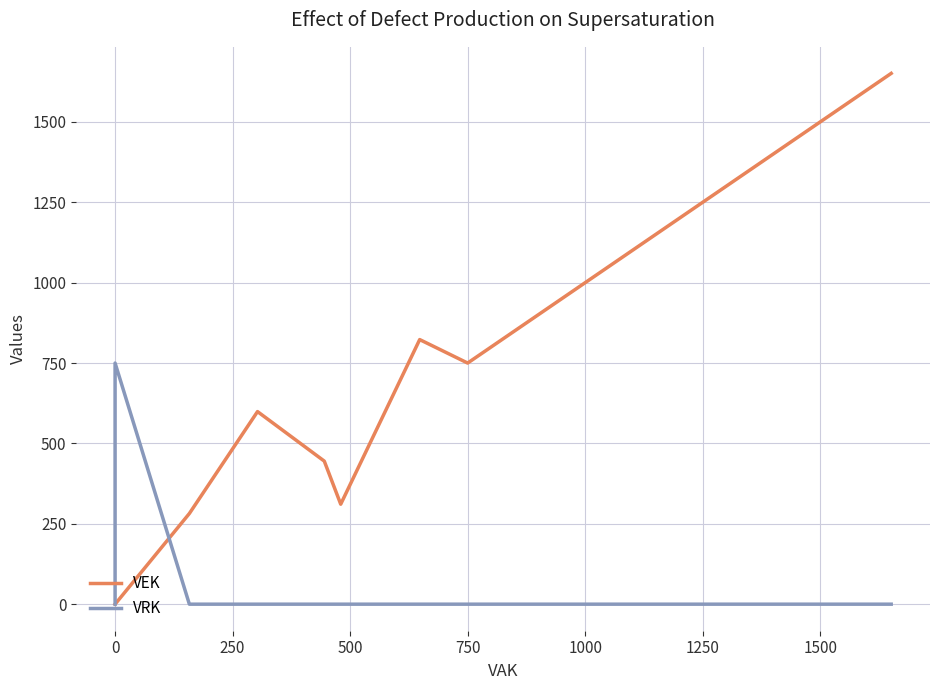

What is the total value across all series at 750?

750